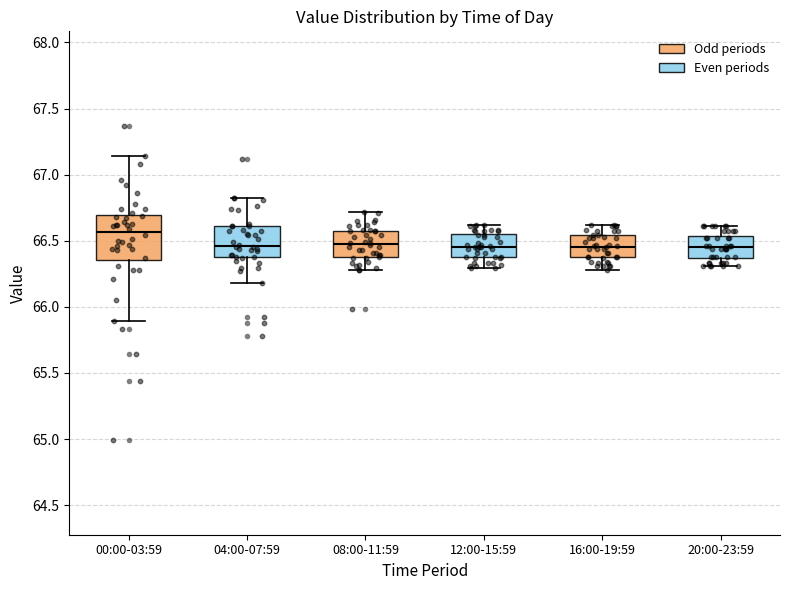

Reading left to right, read every box against the y-axis: the position of its median line, the range the box covers, and the ends of its whiskers. The values are not printed on the chart, so give them approximately, as read against the axis.

00:00-03:59: median 66.55, box 66.35 to 66.70, whiskers 65.90 to 67.15
04:00-07:59: median 66.45, box 66.40 to 66.60, whiskers 66.20 to 66.80
08:00-11:59: median 66.50, box 66.40 to 66.55, whiskers 66.30 to 66.70
12:00-15:59: median 66.45, box 66.40 to 66.55, whiskers 66.30 to 66.60
16:00-19:59: median 66.45, box 66.40 to 66.55, whiskers 66.30 to 66.60
20:00-23:59: median 66.45, box 66.35 to 66.55, whiskers 66.30 to 66.60